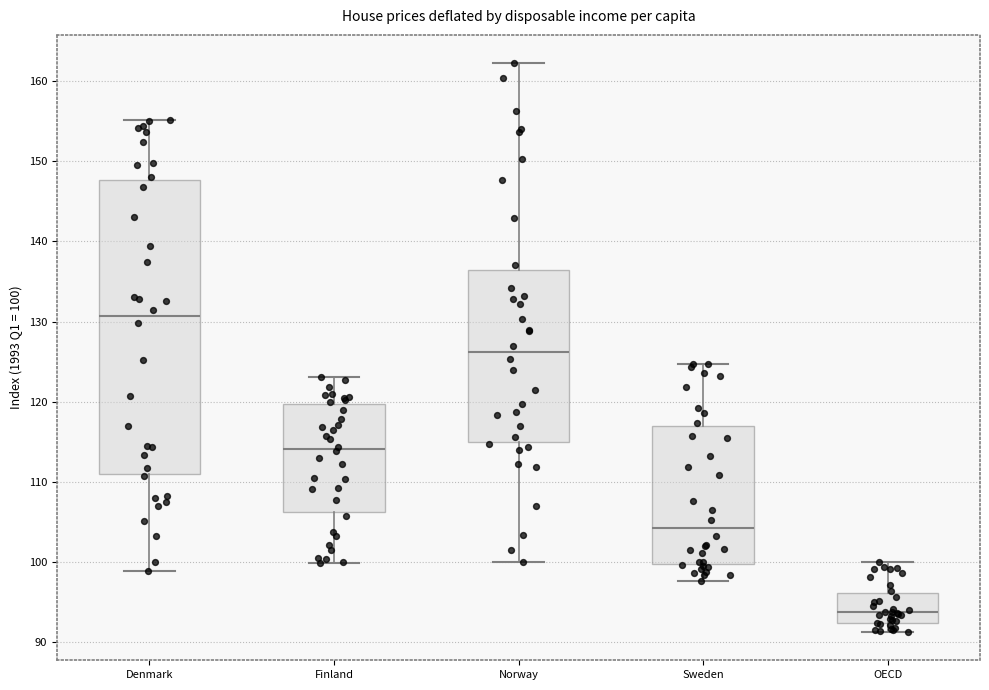

Where is the upper edge of the box for Finland on the y-axis? The values are not printed on the chart, so give them approximately, as read against the axis.

120